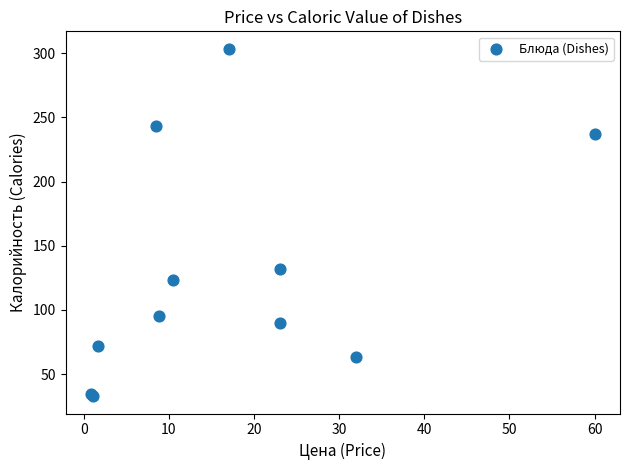

What Y value in the scatter plot is closest to 168?

132.0